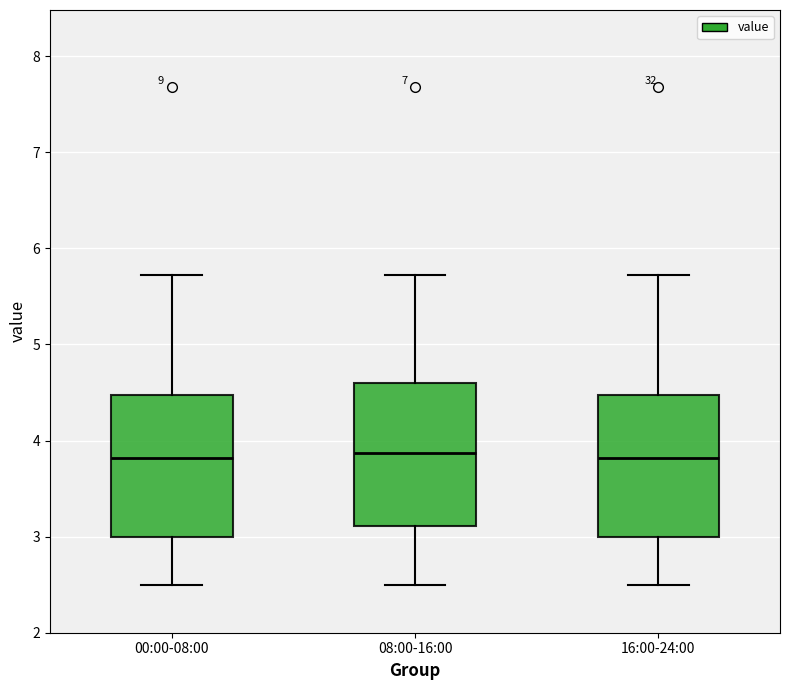

Reading left to right, read every box against the y-axis: the position of its median line, the range the box covers, and the ends of its whiskers. The values are not printed on the chart, so give them approximately, as read against the axis.

00:00-08:00: median 3.8, box 3.0 to 4.5, whiskers 2.5 to 5.7
08:00-16:00: median 3.9, box 3.1 to 4.6, whiskers 2.5 to 5.7
16:00-24:00: median 3.8, box 3.0 to 4.5, whiskers 2.5 to 5.7